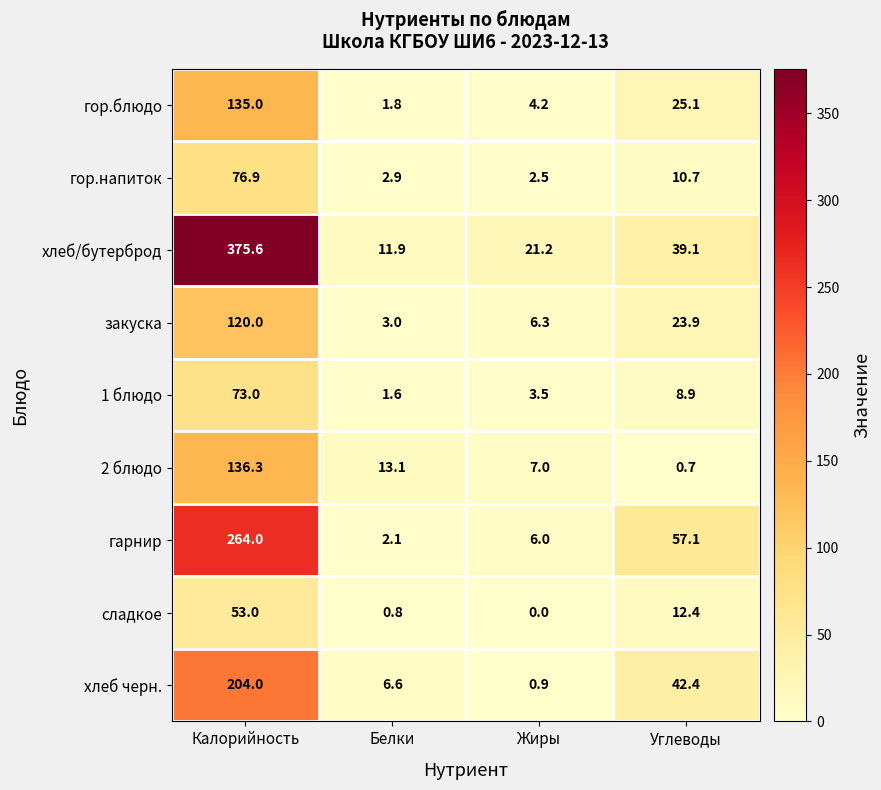

At how many categories does at least one series exceed 121?

1